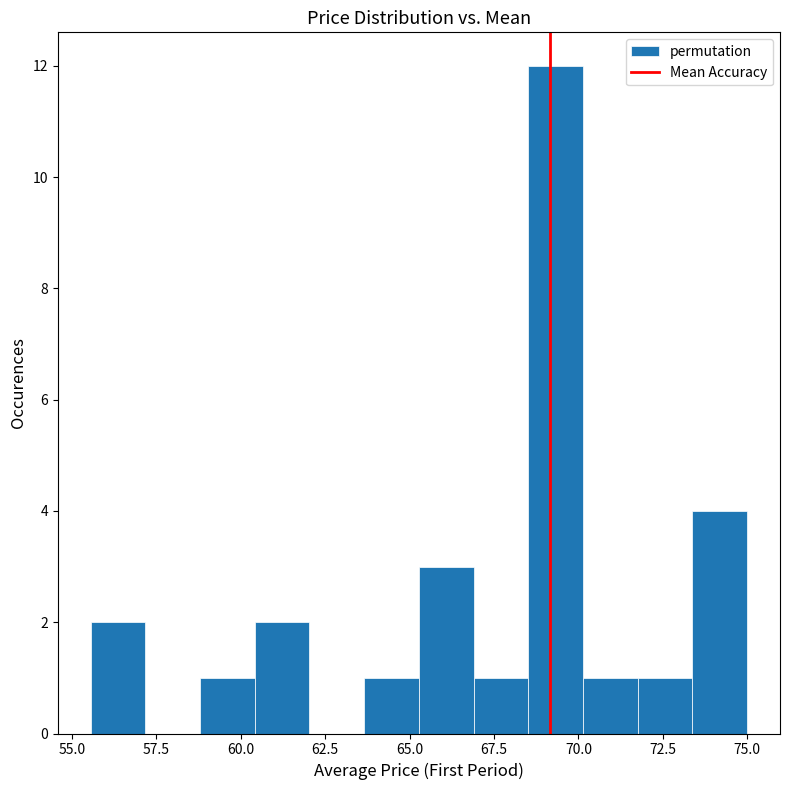

Around what value on the x-axis is the tallest bar? Give the approximate position of its centre, as read against the axis.

69.5